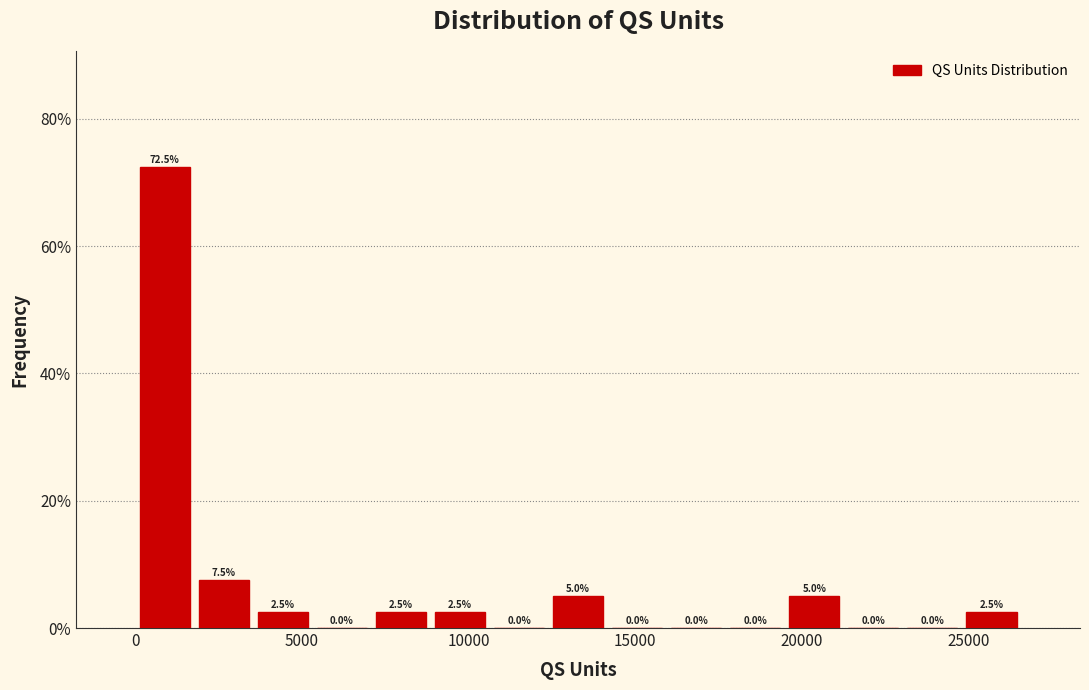

Around what value on the x-axis is the tallest bar? Give the approximate position of its centre, as read against the axis.

1000